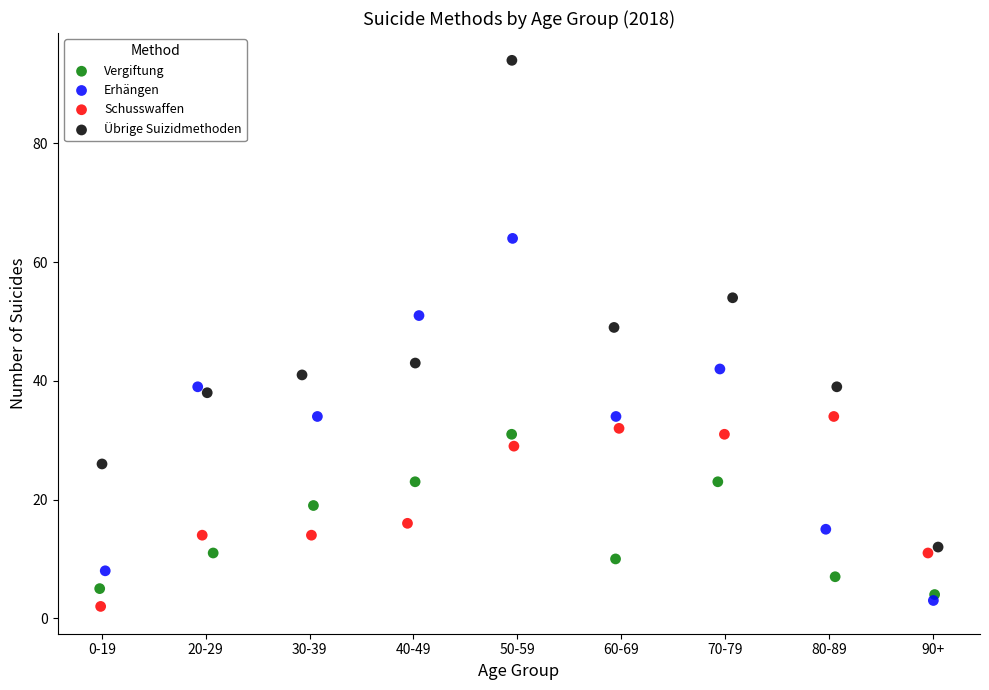

Which series reaches the maximum Y coordinate?

Übrige Suizidmethoden